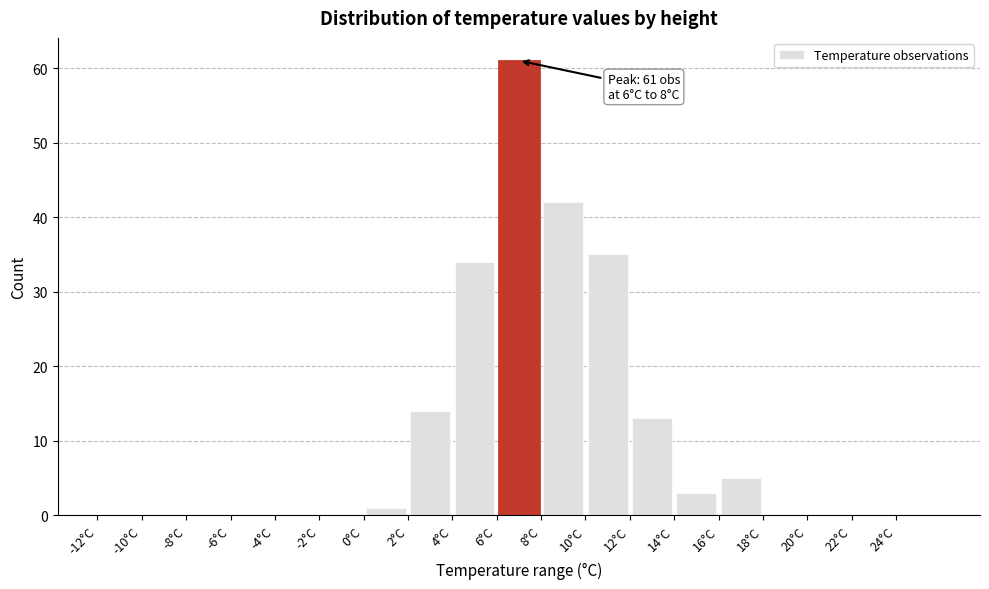

Which range on the x-axis has the tallest bar?

6 to 8